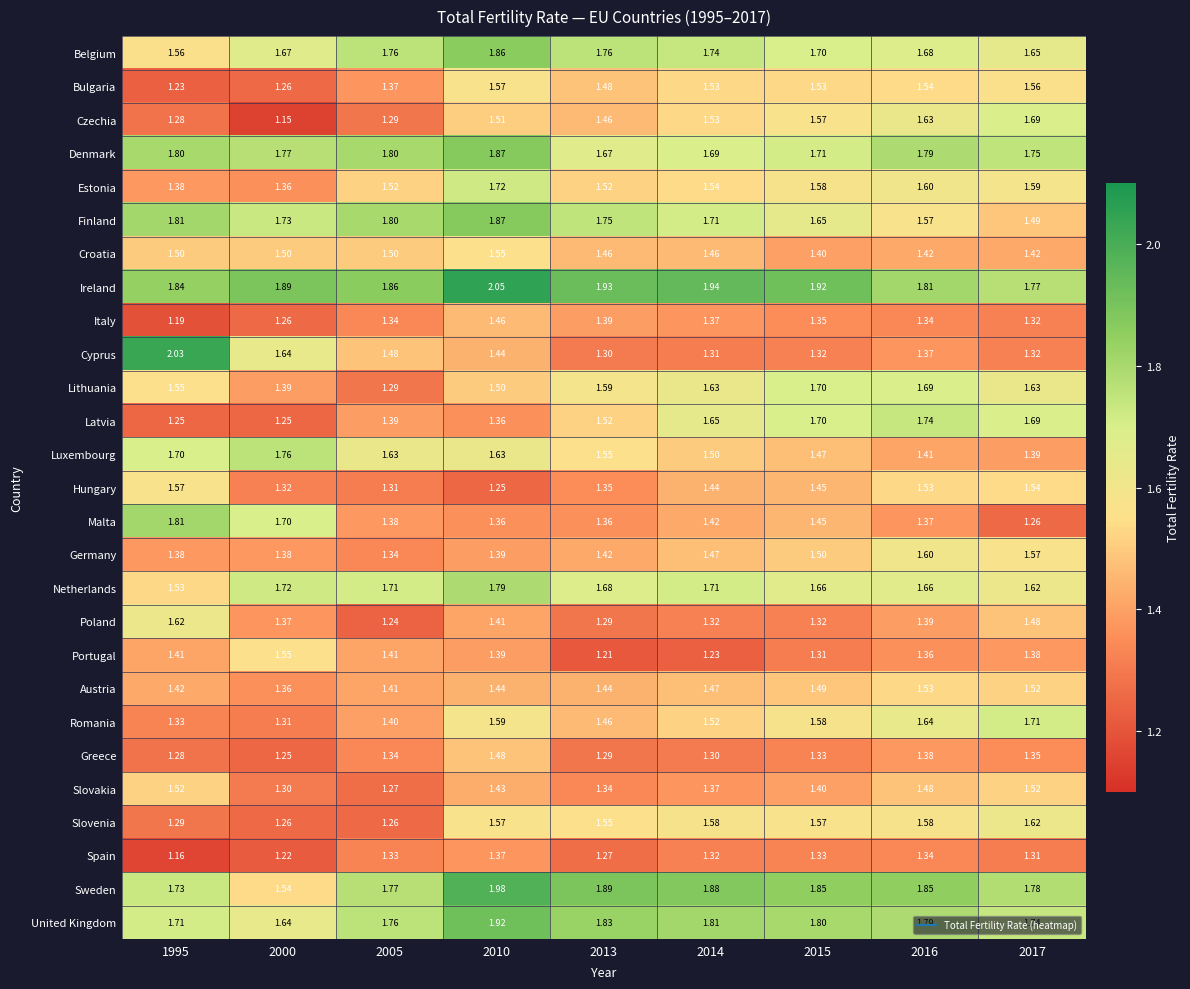

Which series has the largest range (max minus min)?

Cyprus